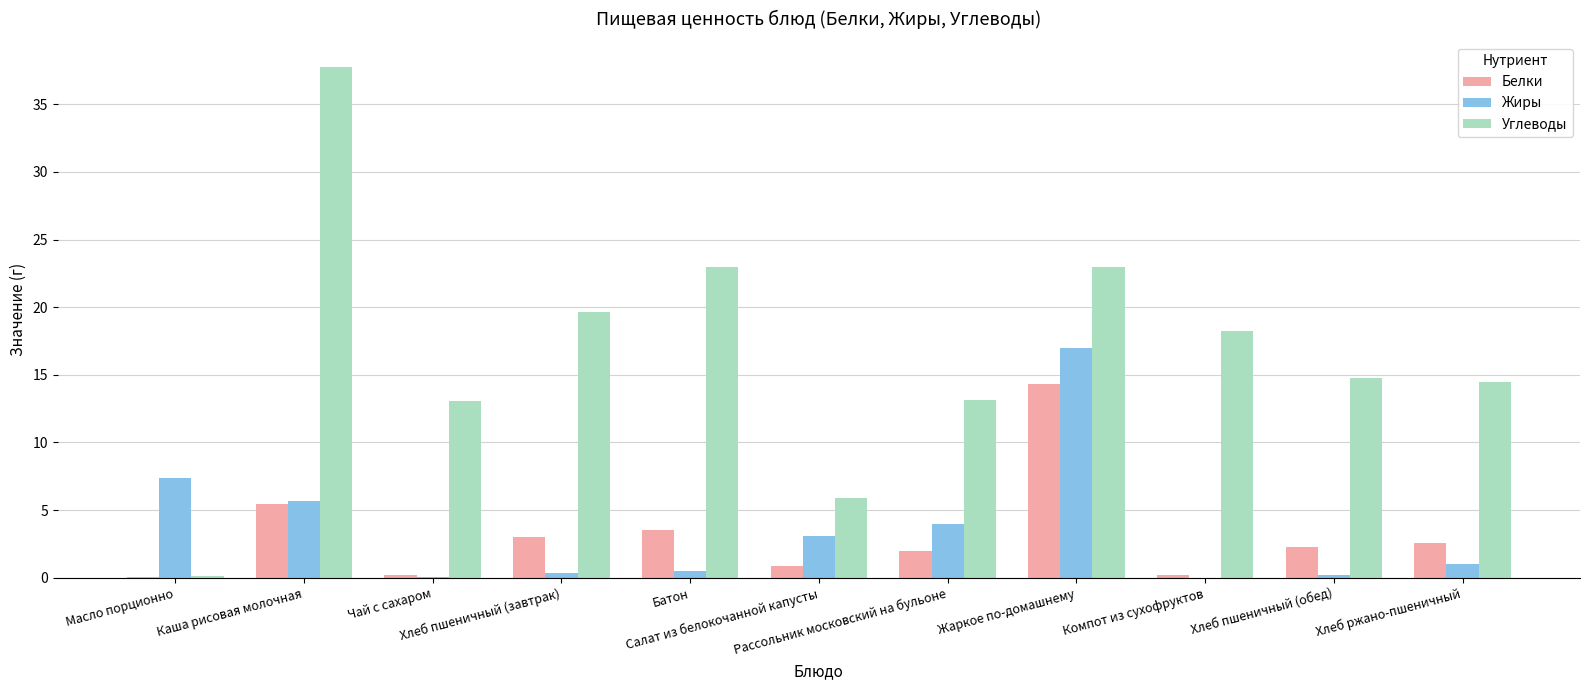

What is the approximate value of Углеводы at Масло порционно?

0.1